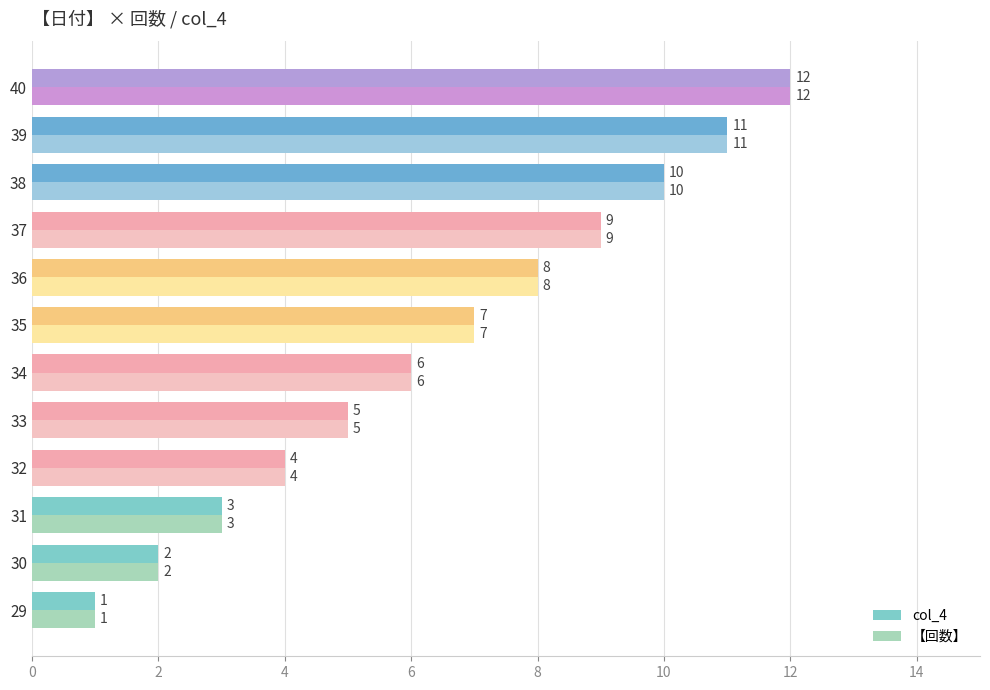

The 【回数】 series shows 3 at 31. True or false?

True